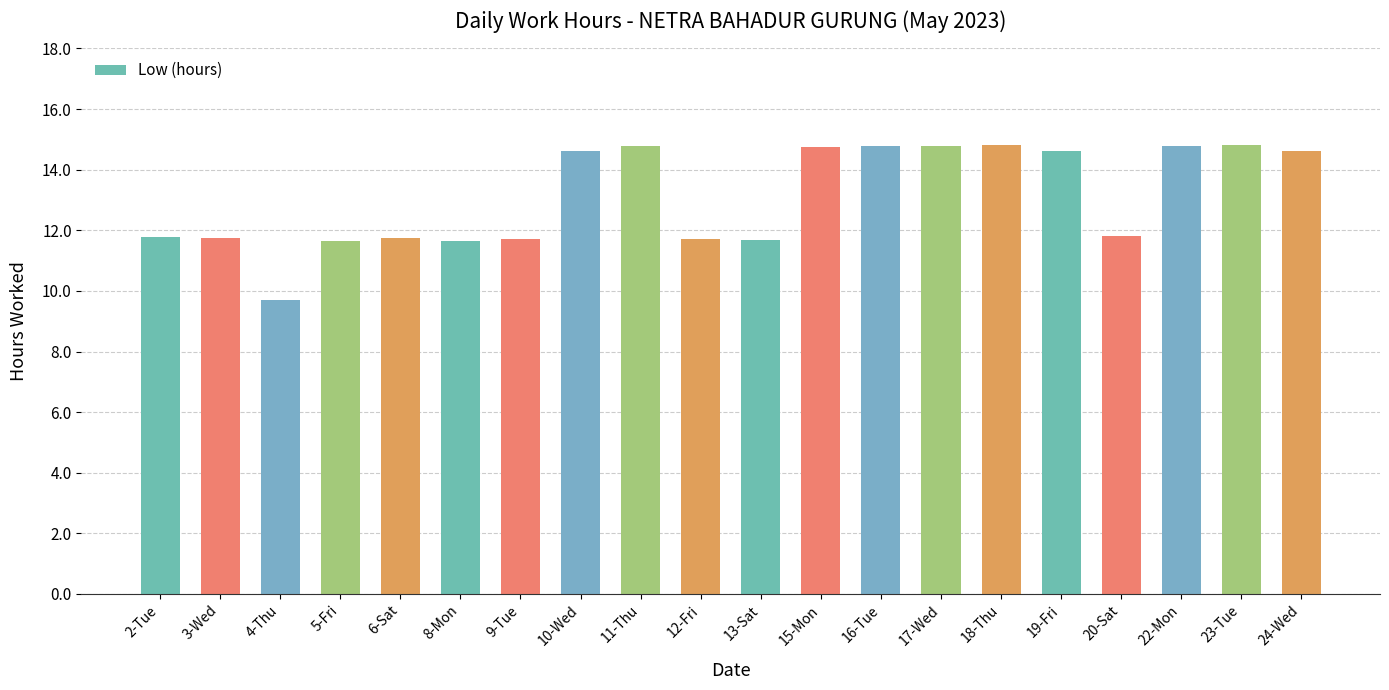

Is it true that the value at 20-Sat is 19.8?

False